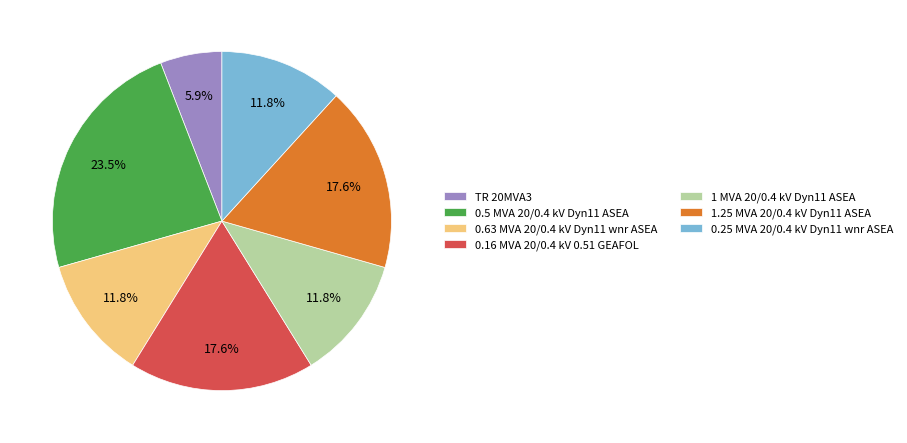

Do 0.63 MVA 20/0.4 kV Dyn11 wnr ASEA and 0.5 MVA 20/0.4 kV Dyn11 ASEA together represent more than half of the pie?

No